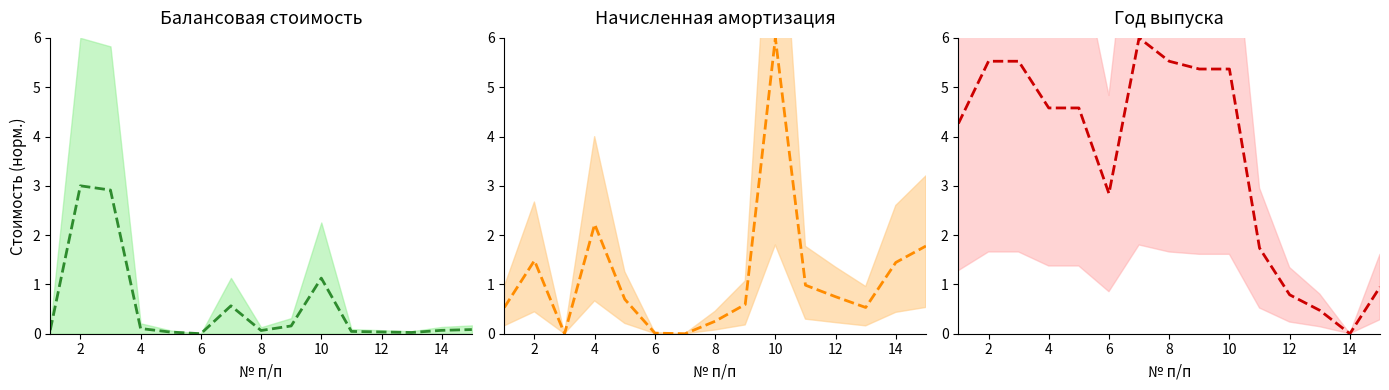

Which series ends up on top after the final intersection of Балансовая стоимость and Год выпуска?

Год выпуска